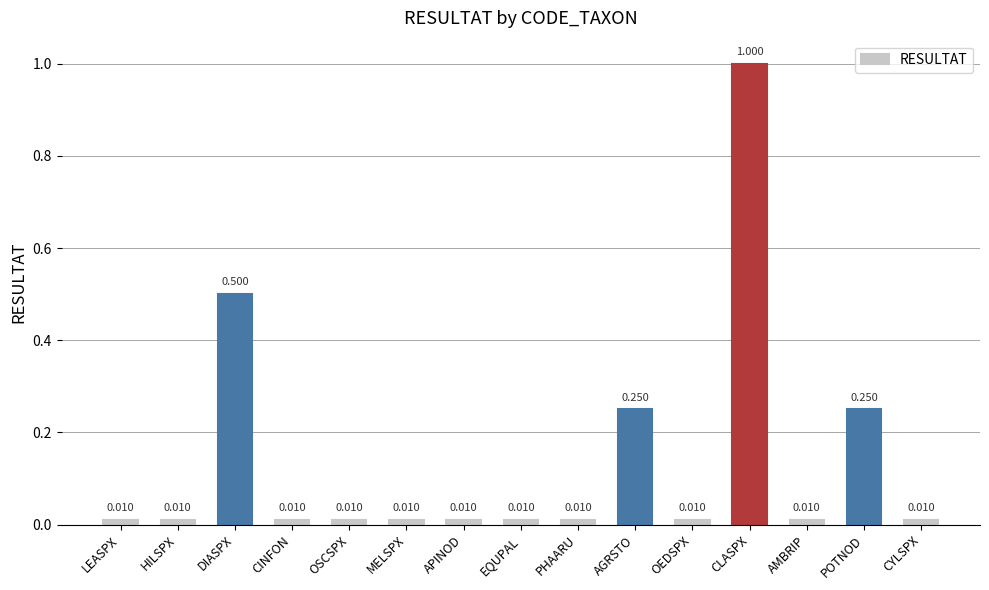

Which has a higher value, EQUPAL or DIASPX?

DIASPX